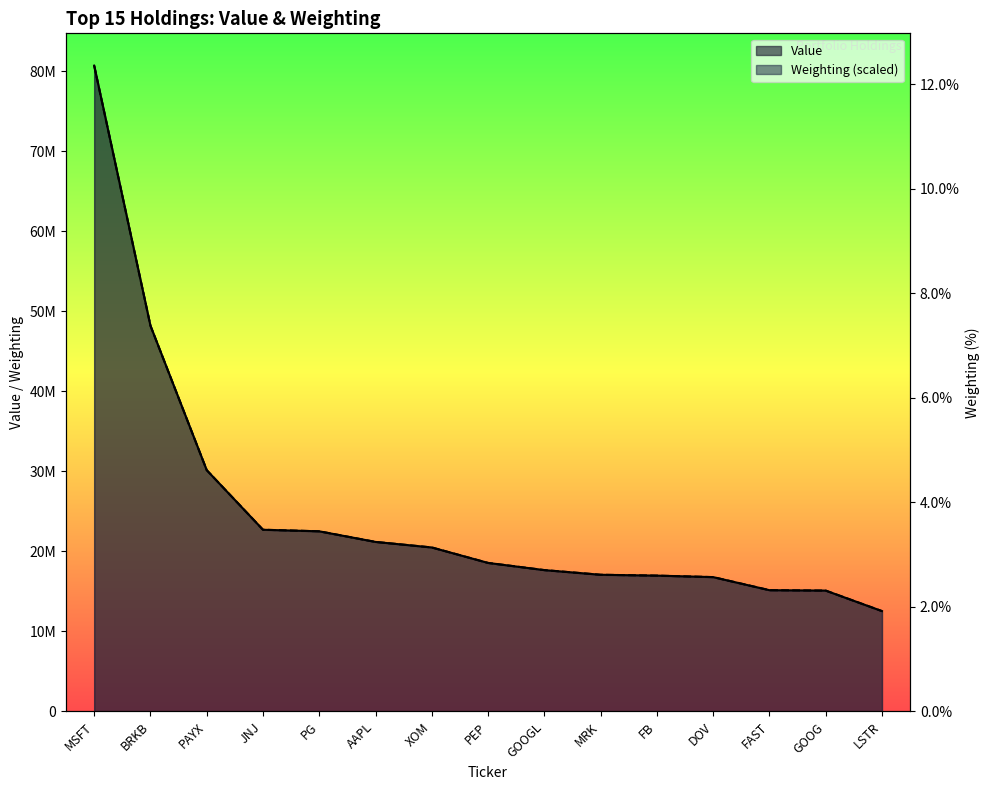

What are all the series names shown in the legend?

Value, Weighting (scaled)